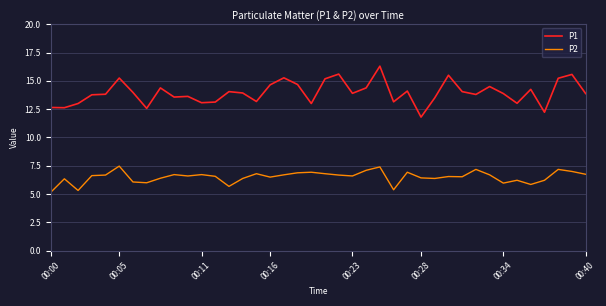

Which series has the largest range (max minus min)?

P1